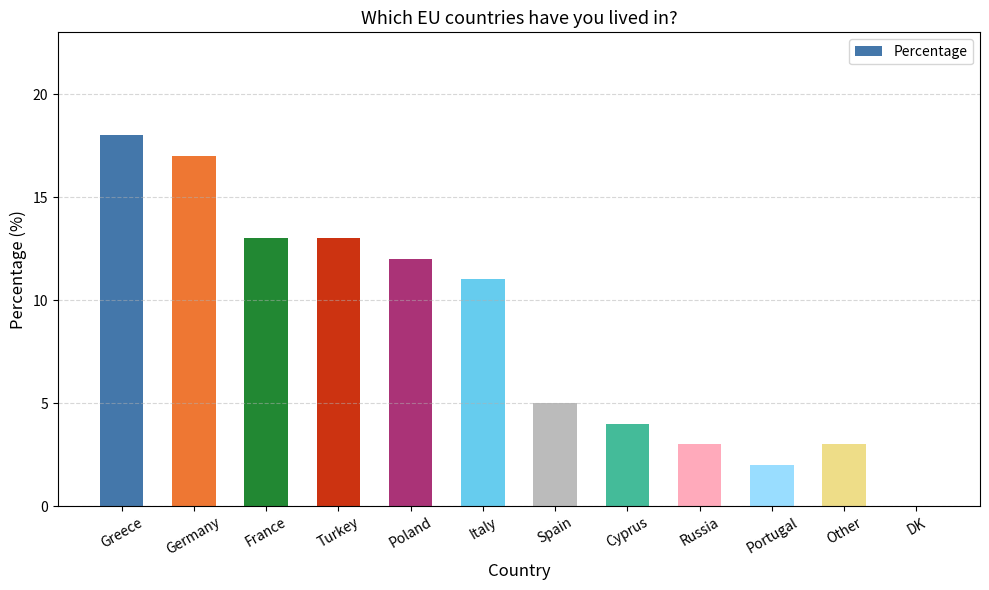

Which label corresponds to the largest value in the chart?

Greece